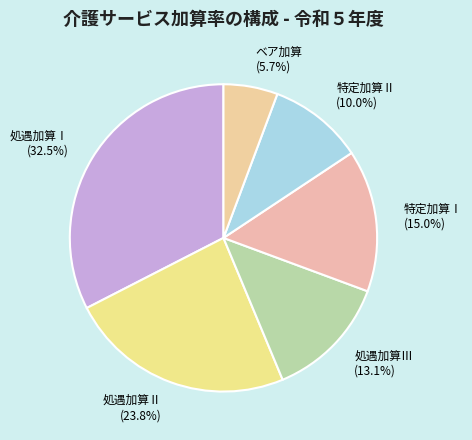

Rank the categories by value from highest to lowest.

処遇加算Ⅰ, 処遇加算Ⅱ, 特定加算Ⅰ, 処遇加算Ⅲ, 特定加算Ⅱ, ベア加算